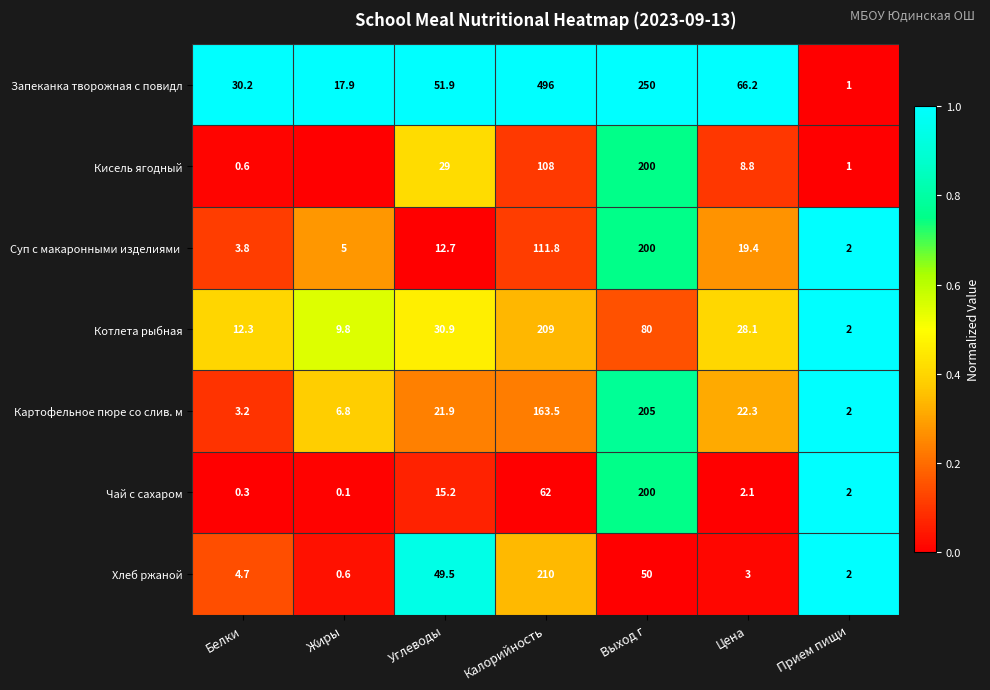

What value does the Картофельное пюре со слив. м series have at Жиры?

6.8